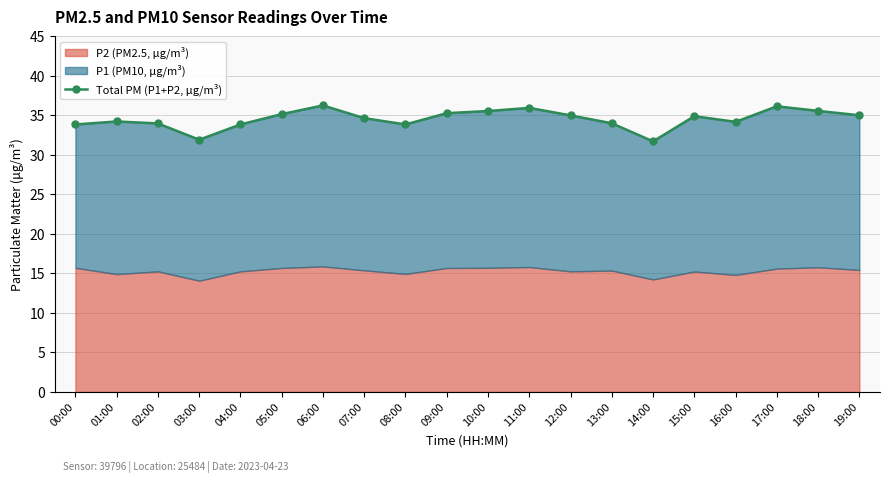

What is the average value?

34.6